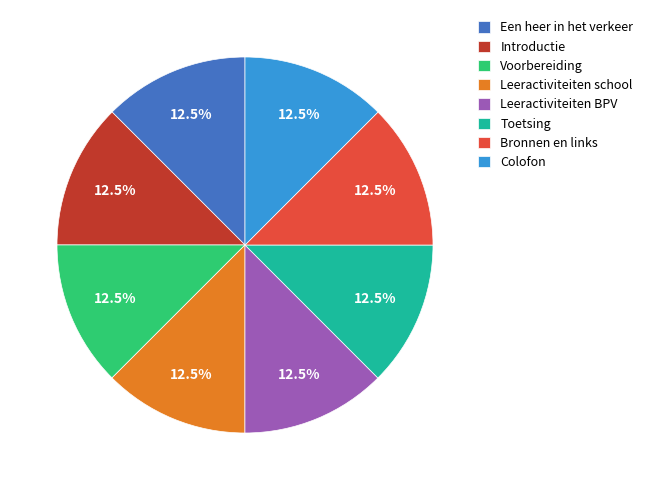

Is the sum of Introductie and Een heer in het verkeer greater than half?

No